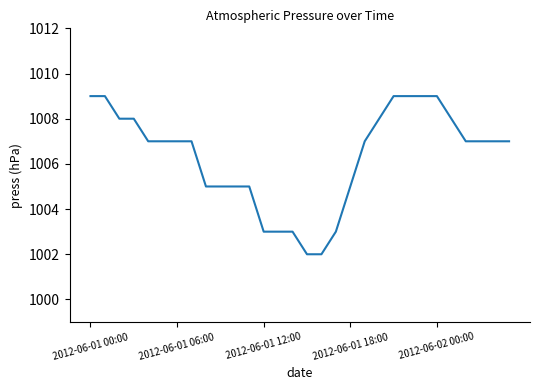

What is the minimum value shown in the chart?

1002